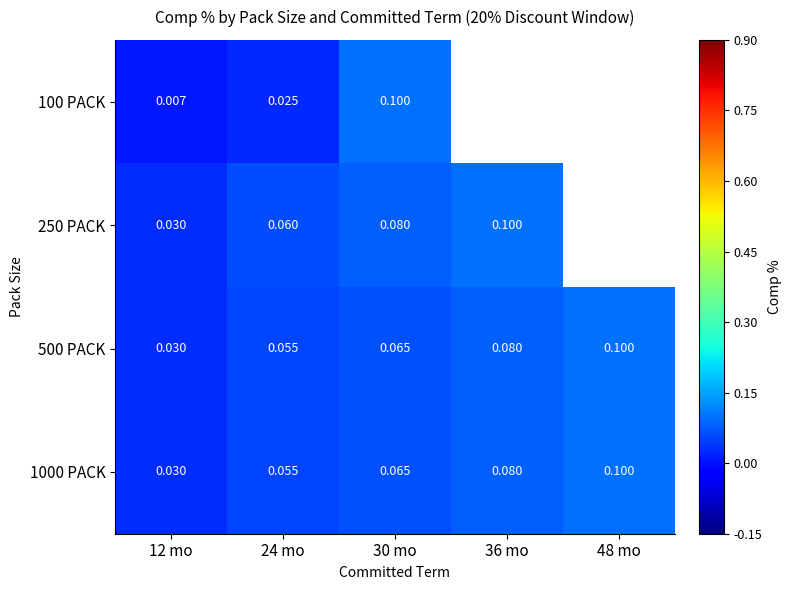

Is the value of 1000 PACK at 24 mo greater than the value of 100 PACK at 12 mo?

Yes